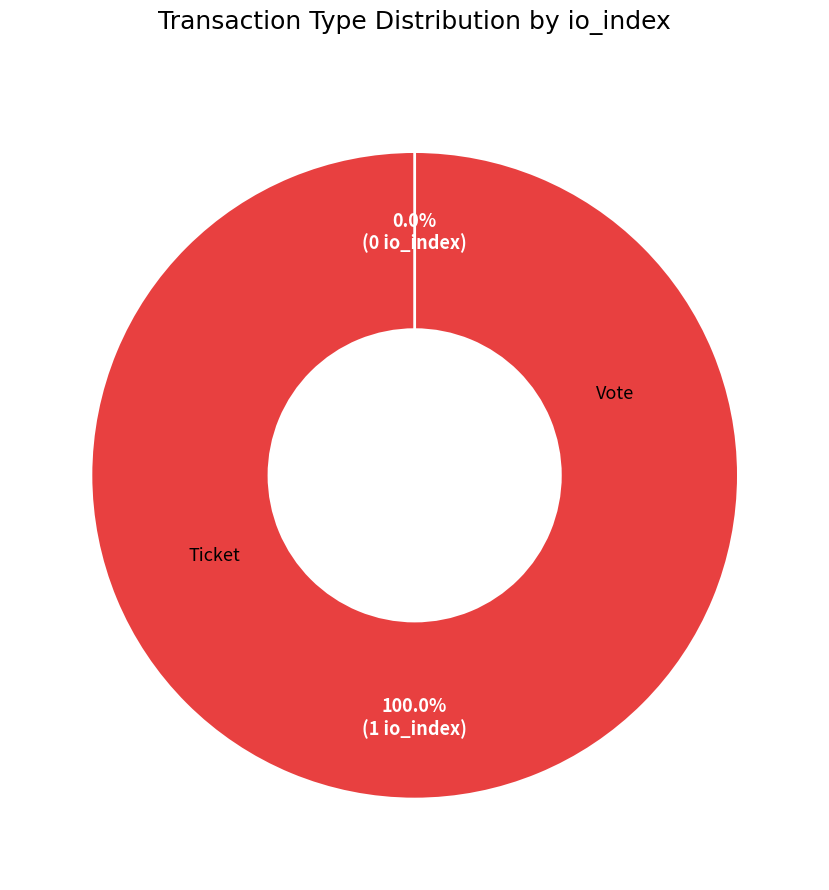

How many segments does this pie chart have?

2